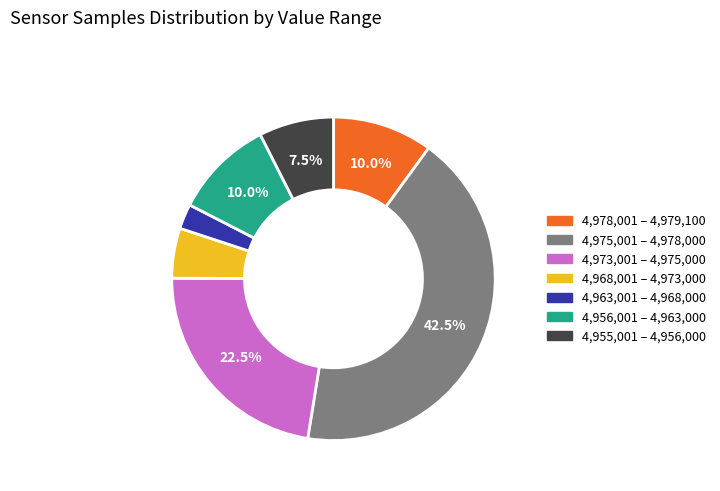

Count the number of slices in the pie.

7